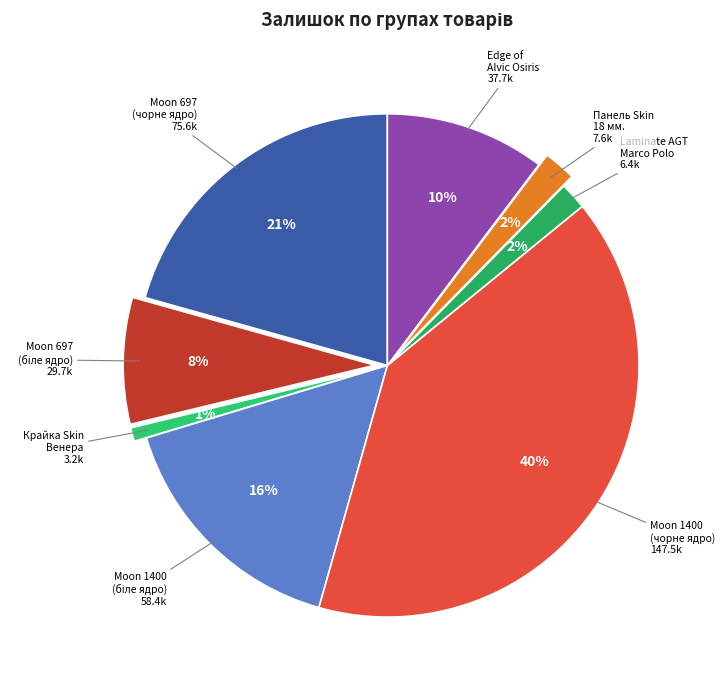

Count the number of slices in the pie.

8